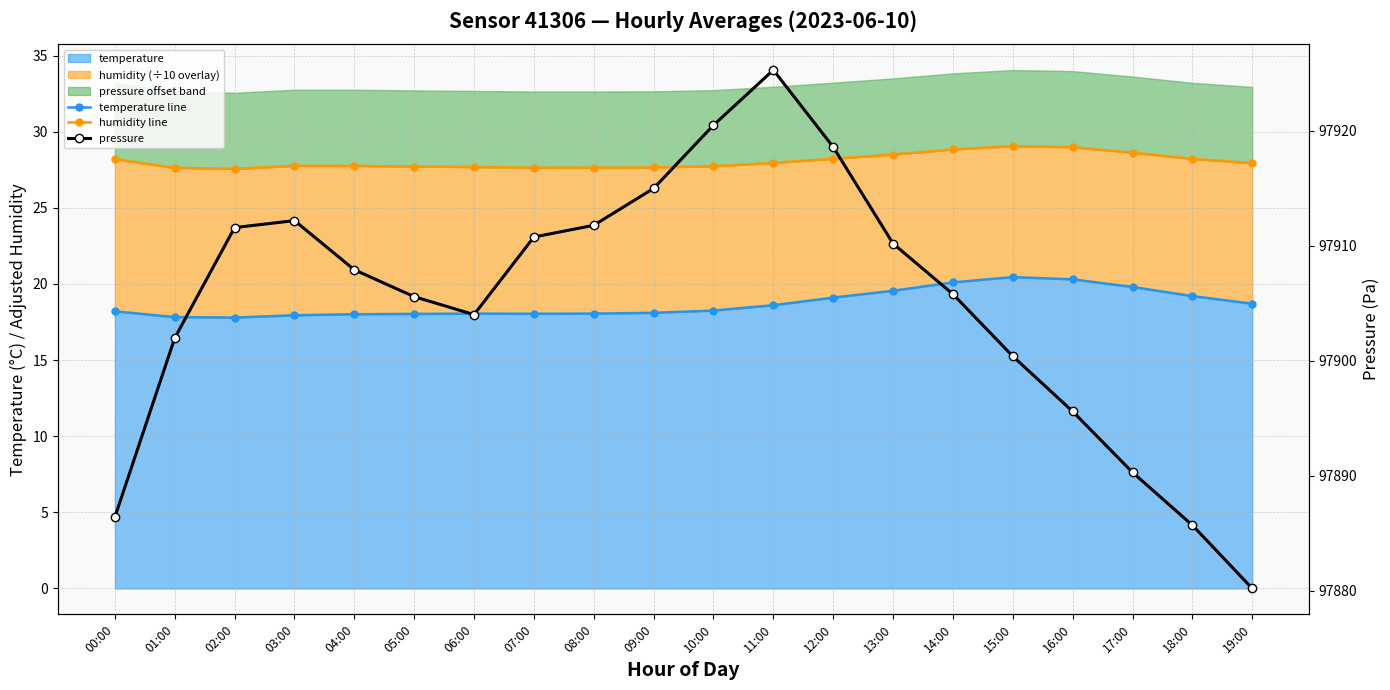

The value of temperature line at 11:00 is 12.0. True or false?

False